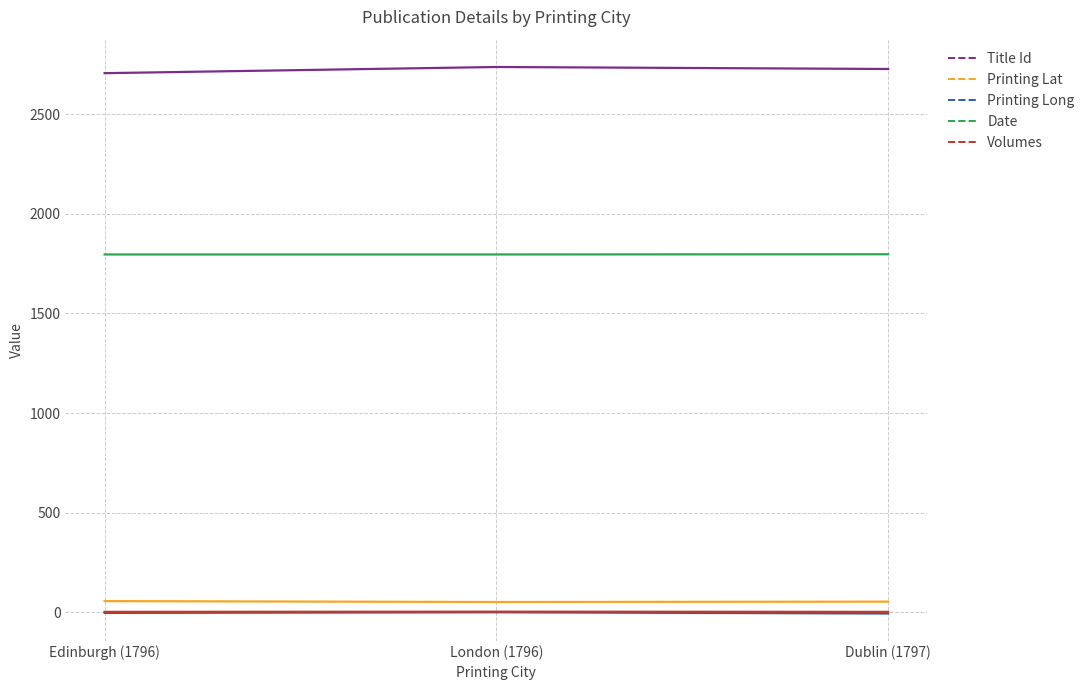

What are all the series names shown in the legend?

Title Id, Printing Lat, Printing Long, Date, Volumes